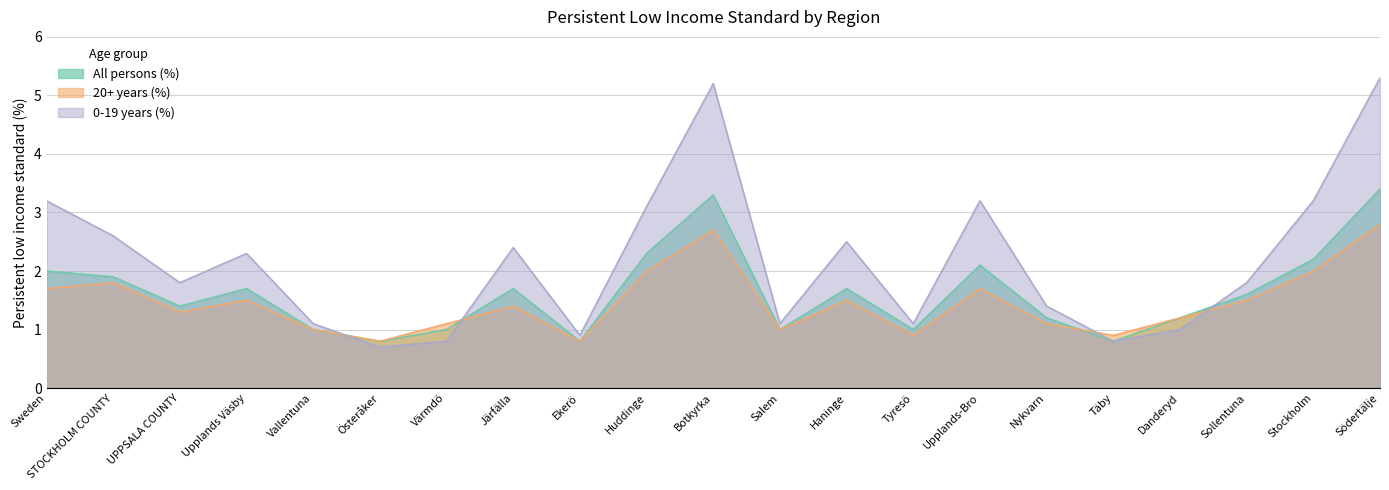

Read the 20+ years (%) value at Nykvarn.

1.1